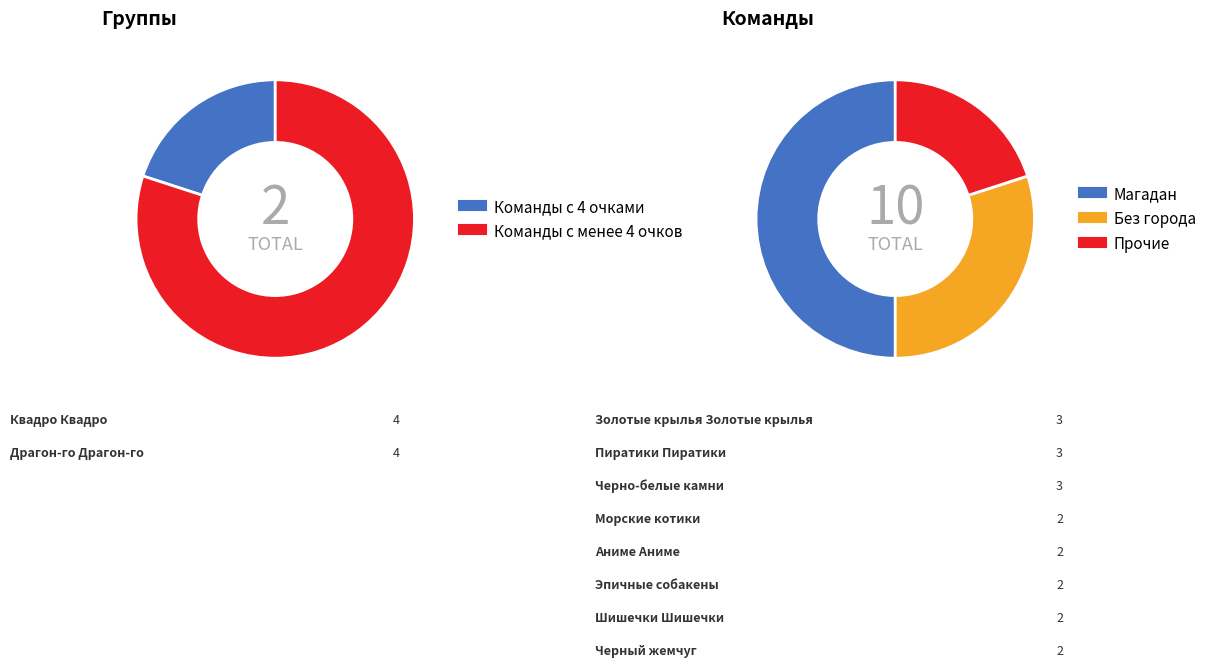

To the nearest percent, what portion does Черно-белые камни represent?

11%